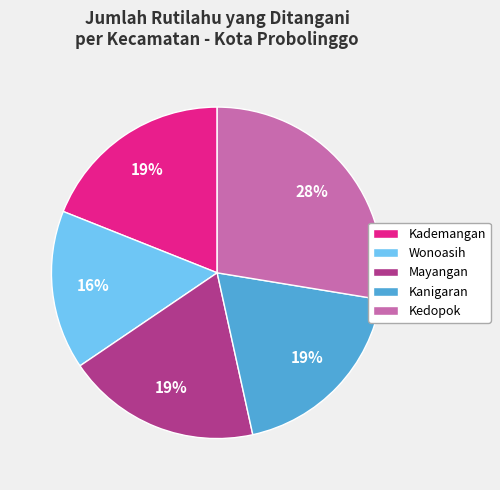

Is it true that Kedopok is 14% of the pie?

False